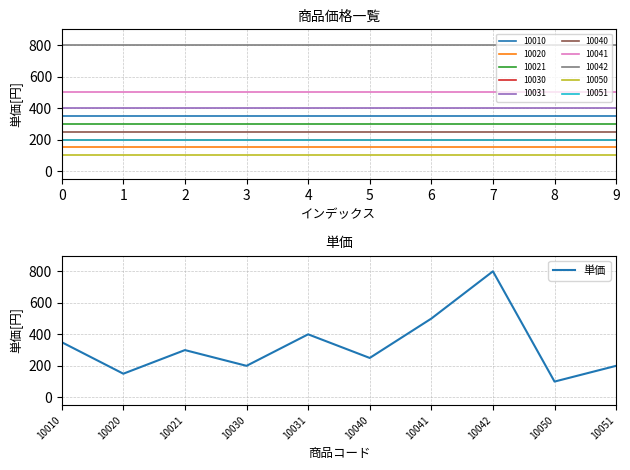

The 単価 series shows 350 at 10010. True or false?

True